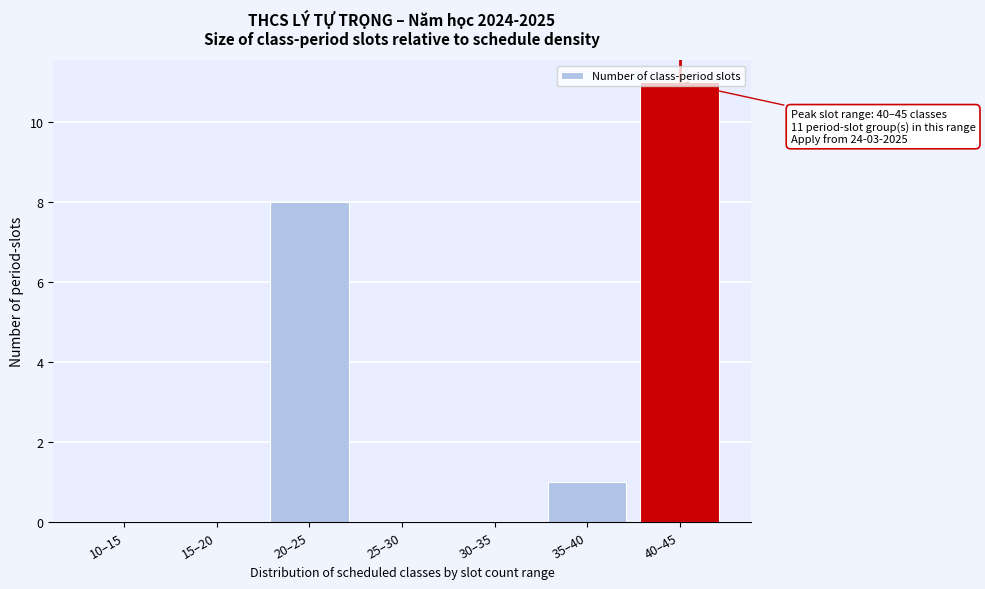

Which label corresponds to the largest value in the chart?

40–45